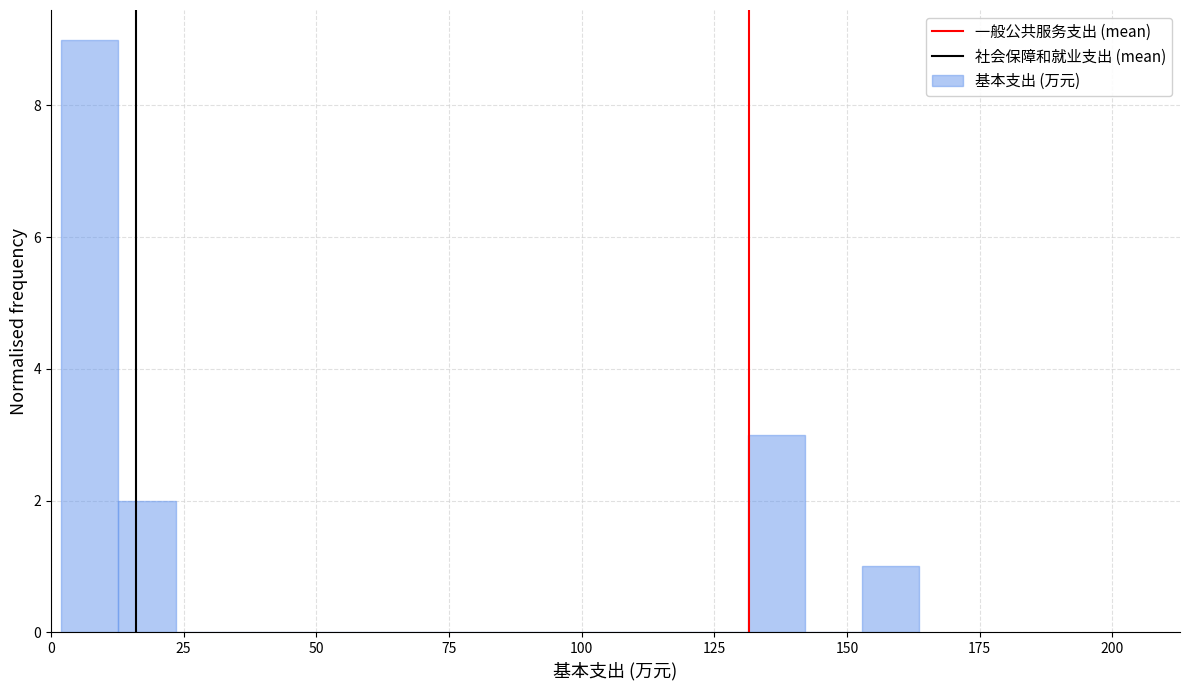

Around what value on the x-axis is the tallest bar? Give the approximate position of its centre, as read against the axis.

5